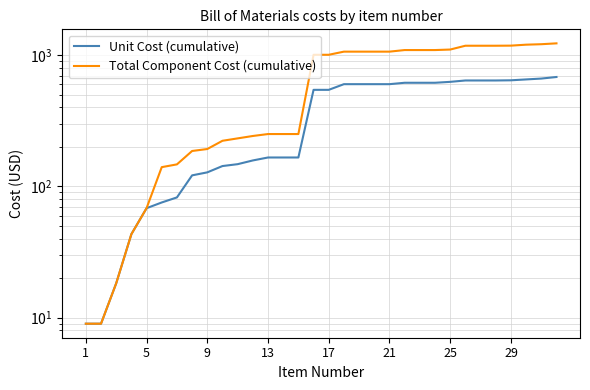

What is the difference between the second highest and second lowest values in the Total Component Cost (cumulative) series?

1204.0